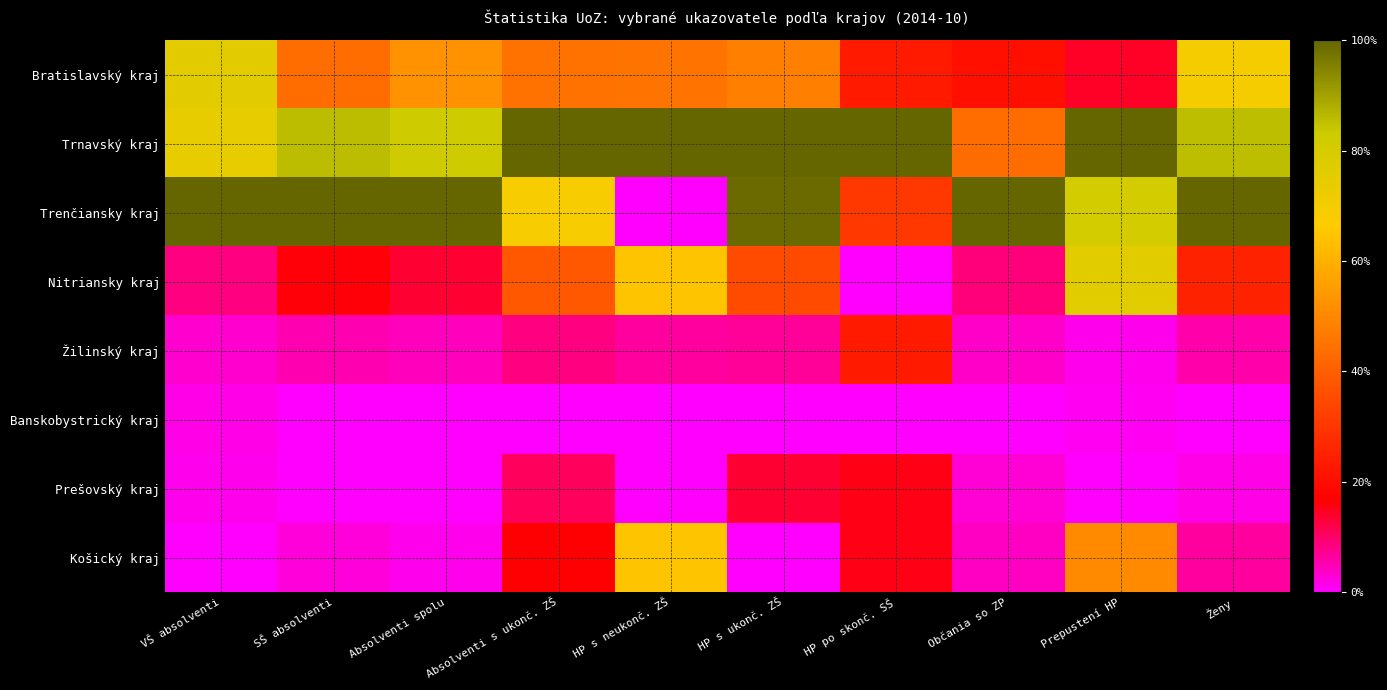

Which has a higher value, VŠ absolventi or HP s neukonč. ZŠ?

VŠ absolventi